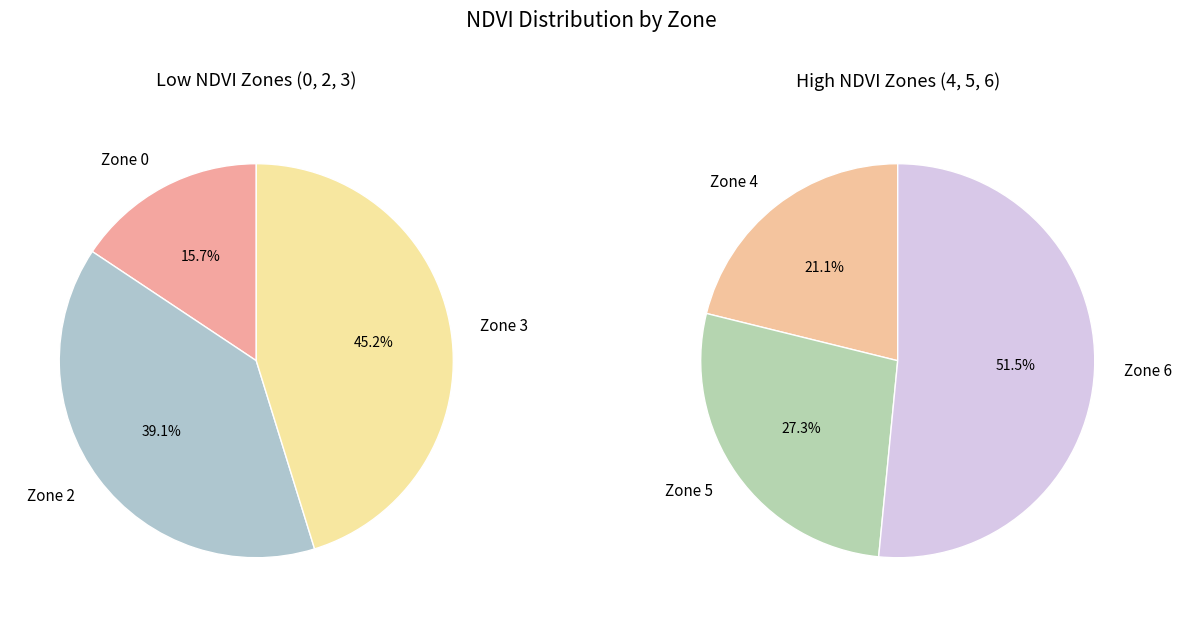

Is Zone 0 the majority of the pie?

No